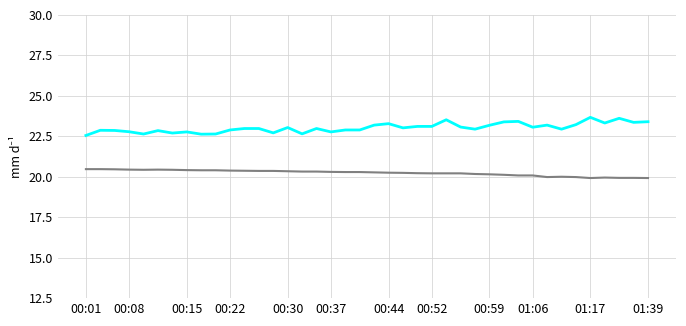

What is the greatest value displayed?

23.7